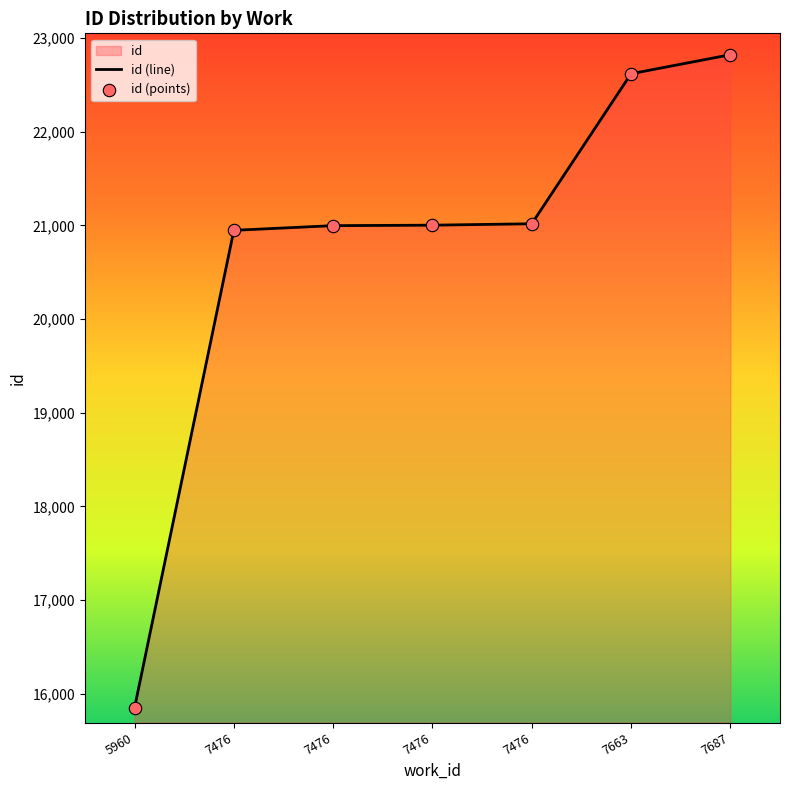

Which has a higher value, 7663 or 7476?

7663